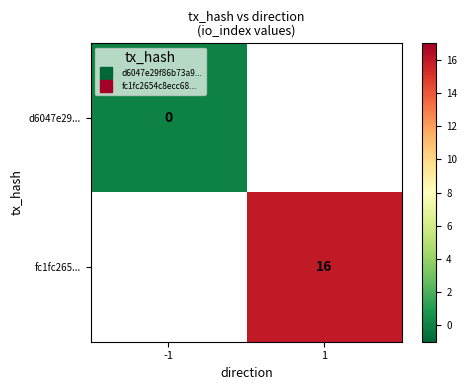

Which series has the widest spread of values?

d6047e29...